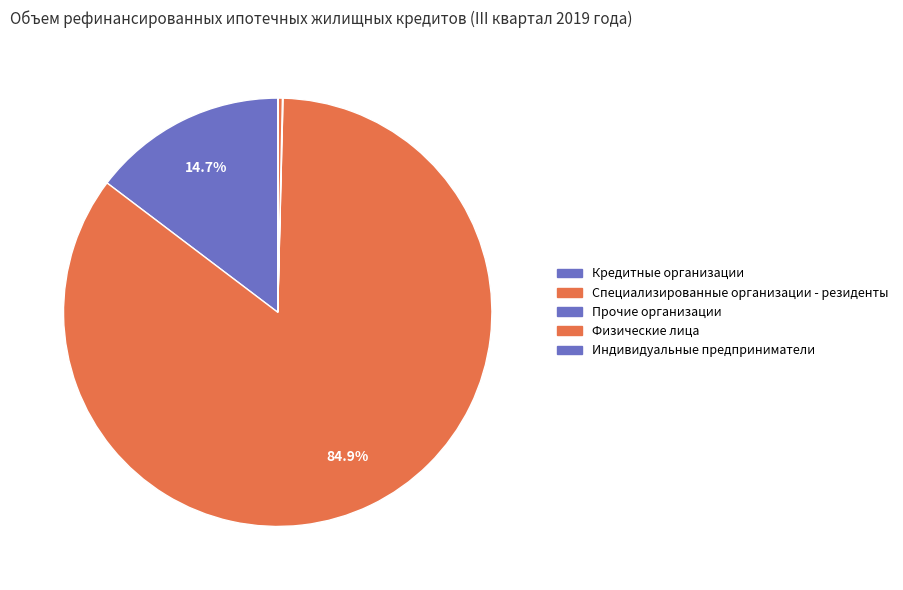

To the nearest percent, what is the difference between the largest and smallest slice percentages?

85%